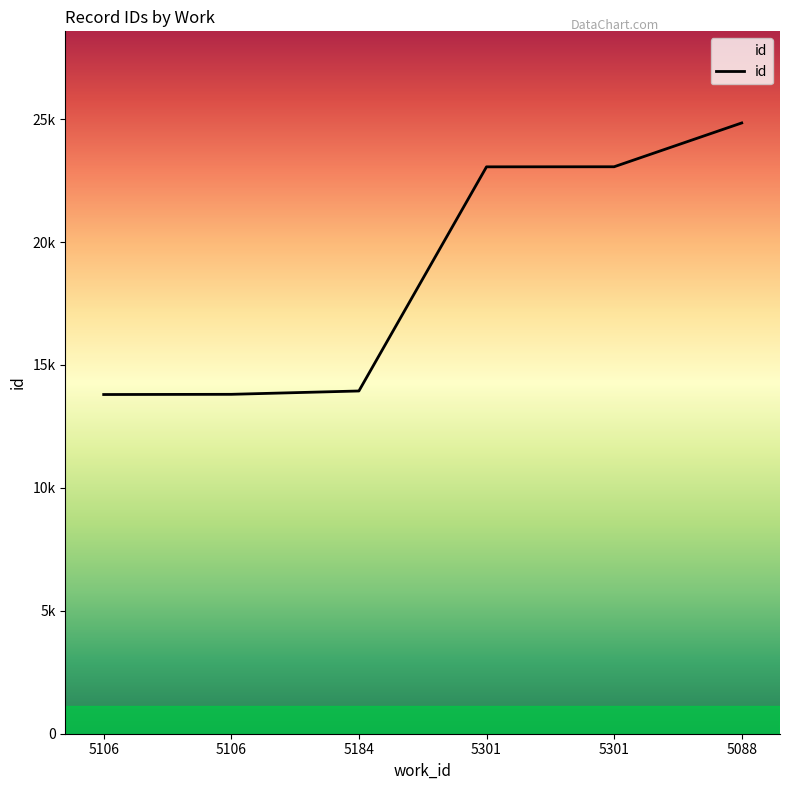

At which label is the value closest to 19320?

5301